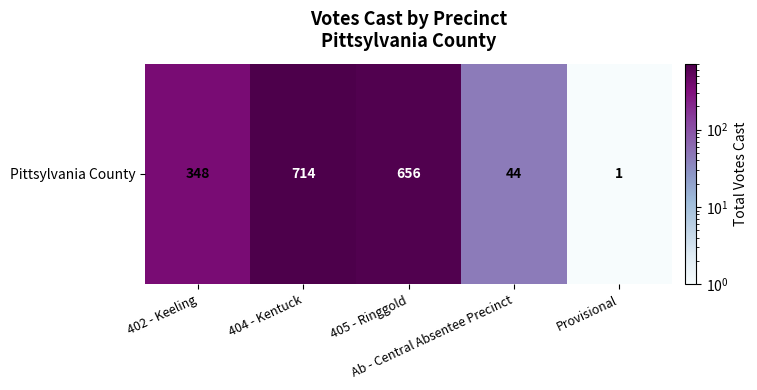

What is the sum of the values at Ab - Central Absentee Precinct and 405 - Ringgold?

700